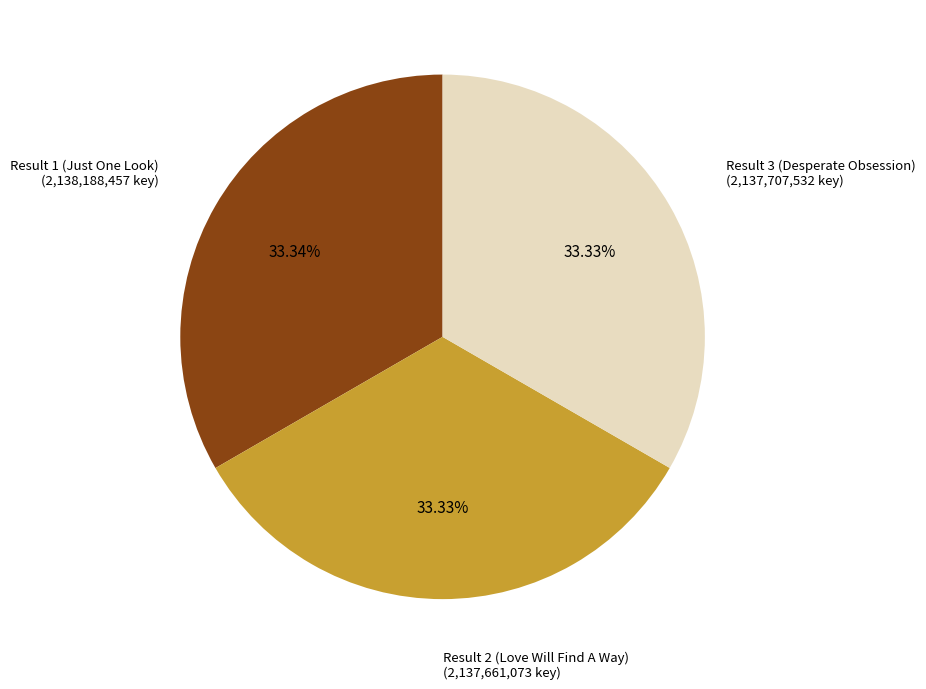

The Result 3 (Desperate Obsession) slice represents 33% of the pie. True or false?

True